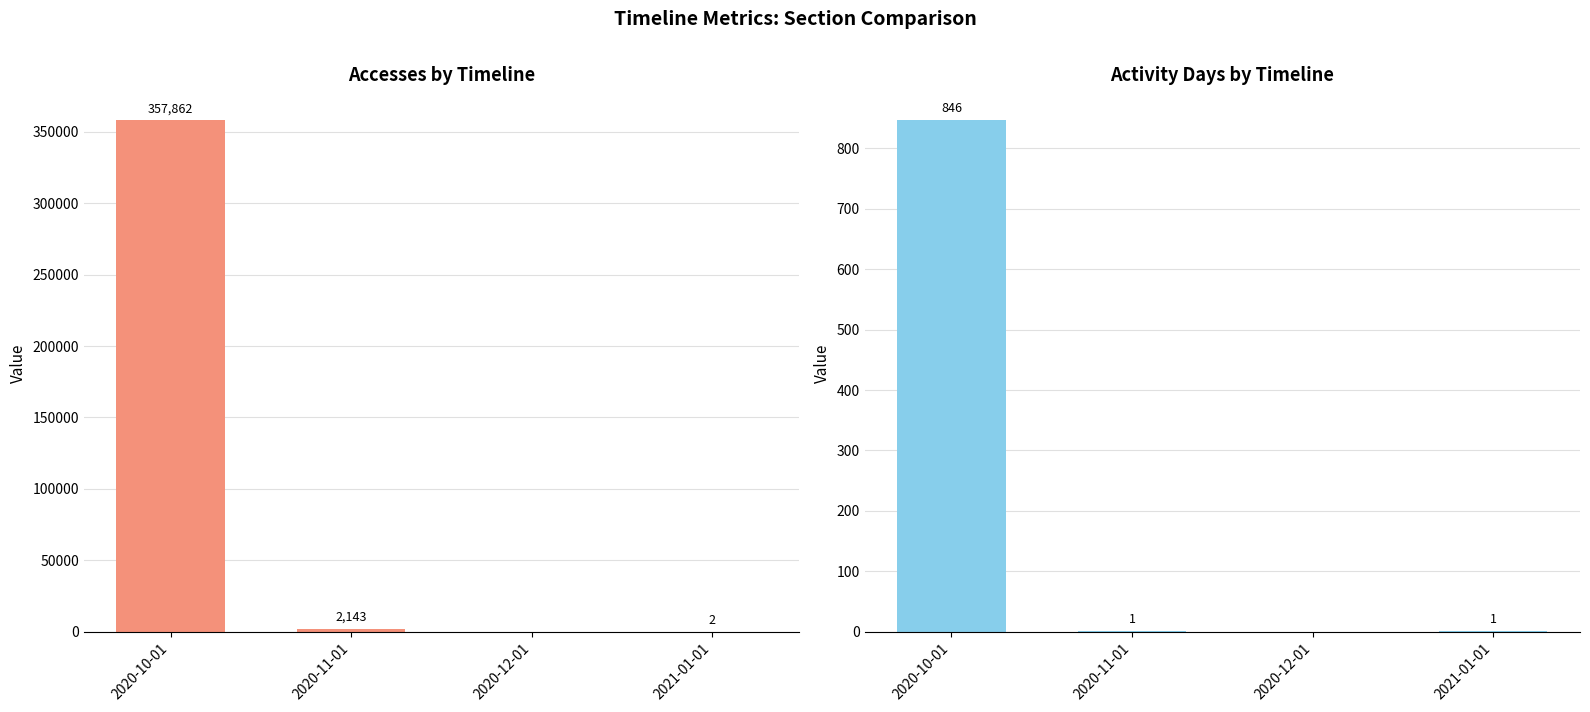

Reading left to right, list all the values displayed in this chart.

Accesses: 2020-10-01=357862	2020-11-01=2143	2020-12-01=0	2021-01-01=2
Activity Days: 2020-10-01=846	2020-11-01=1	2020-12-01=0	2021-01-01=1